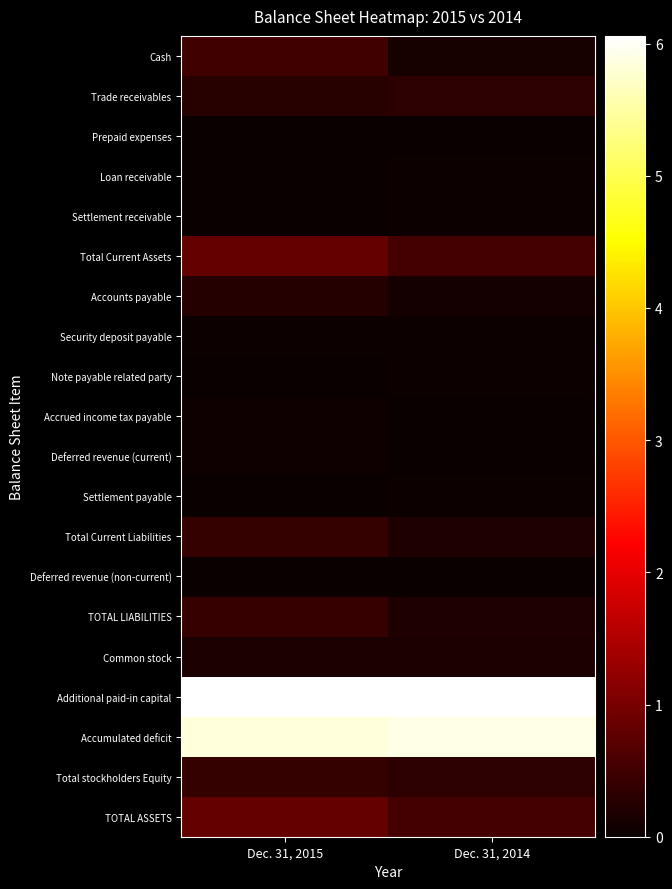

Reading left to right, list all the values displayed in this chart.

Cash: Dec. 31, 2015=515994	Dec. 31, 2014=127253
Trade receivables: Dec. 31, 2015=280119	Dec. 31, 2014=324410
Prepaid expenses: Dec. 31, 2015=11437	Dec. 31, 2014=11268
Loan receivable: Dec. 31, 2015=0	Dec. 31, 2014=34844
Settlement receivable: Dec. 31, 2015=0	Dec. 31, 2014=23781
Total Current Assets: Dec. 31, 2015=807550	Dec. 31, 2014=521556
Accounts payable: Dec. 31, 2015=255509	Dec. 31, 2014=105254
Security deposit payable: Dec. 31, 2015=35000	Dec. 31, 2014=37500
Note payable related party: Dec. 31, 2015=0	Dec. 31, 2014=34844
Accrued income tax payable: Dec. 31, 2015=49400	Dec. 31, 2014=0
Deferred revenue (current): Dec. 31, 2015=48000	Dec. 31, 2014=0
Settlement payable: Dec. 31, 2015=0	Dec. 31, 2014=28654
Total Current Liabilities: Dec. 31, 2015=387909	Dec. 31, 2014=206252
Deferred revenue (non-current): Dec. 31, 2015=20500	Dec. 31, 2014=0
TOTAL LIABILITIES: Dec. 31, 2015=408409	Dec. 31, 2014=206252
Common stock: Dec. 31, 2015=165186	Dec. 31, 2014=165186
Additional paid-in capital: Dec. 31, 2015=6058117	Dec. 31, 2014=6058117
Accumulated deficit: Dec. 31, 2015=5824162	Dec. 31, 2014=5907999
Total stockholders Equity: Dec. 31, 2015=399141	Dec. 31, 2014=315304
TOTAL ASSETS: Dec. 31, 2015=807550	Dec. 31, 2014=521556